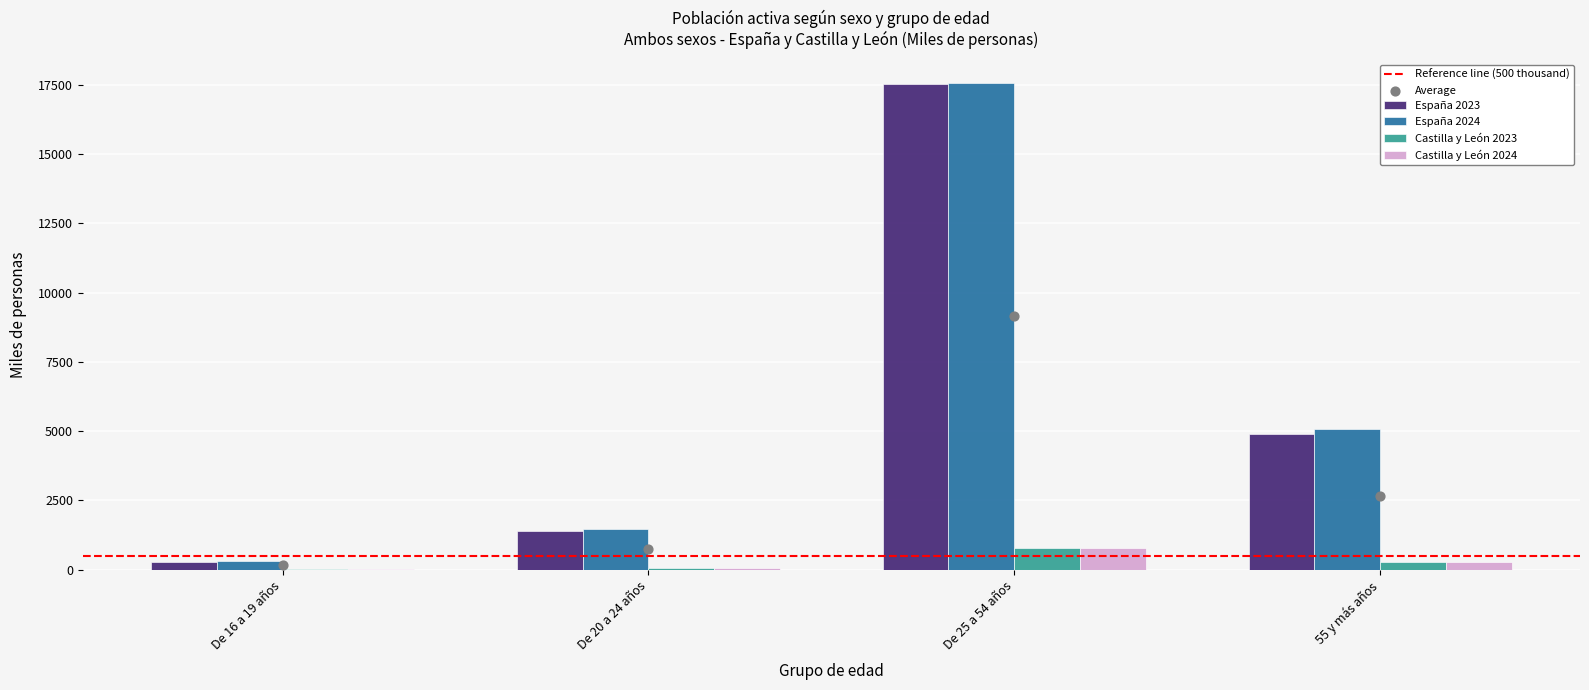

What is the total value across all series at De 20 a 24 años?

2966.2